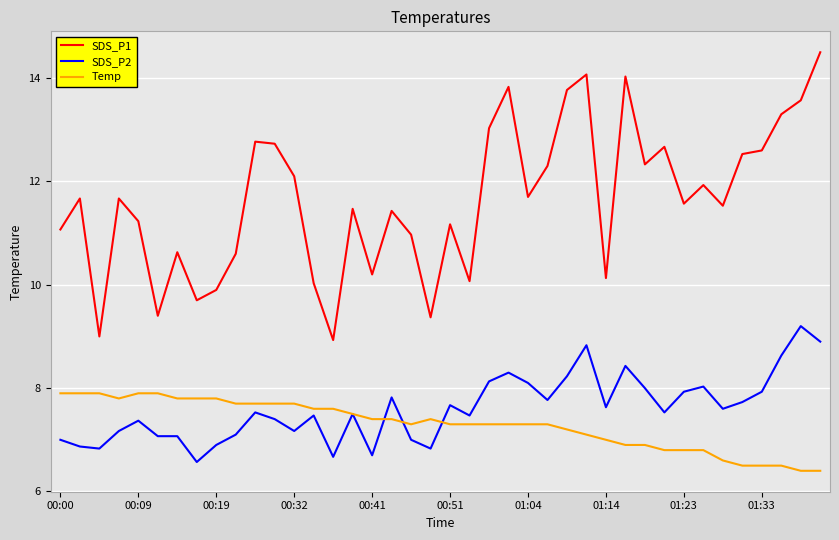

What is the difference between the maximum and minimum values in the SDS_P2 series?

2.6